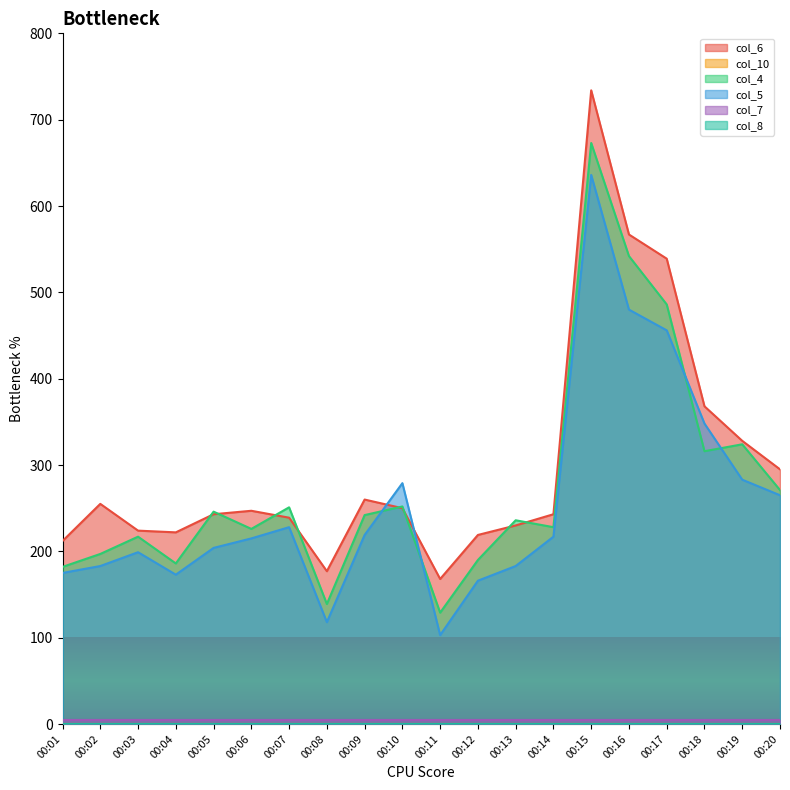

Which category has the highest value in the col_5 series?

00:15